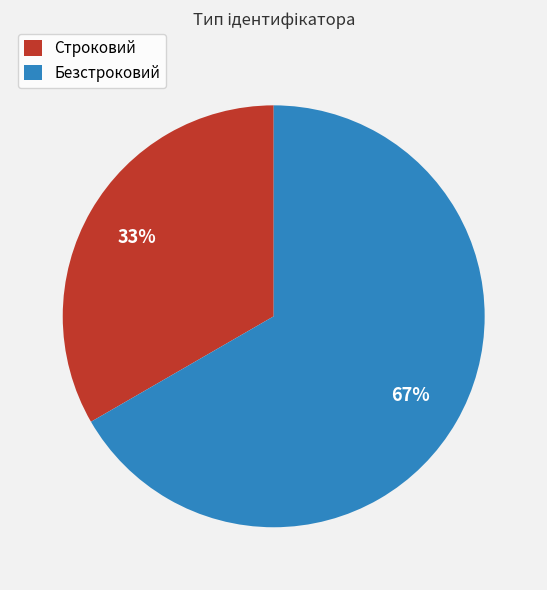

Between Строковий and Безстроковий, which is larger?

Безстроковий